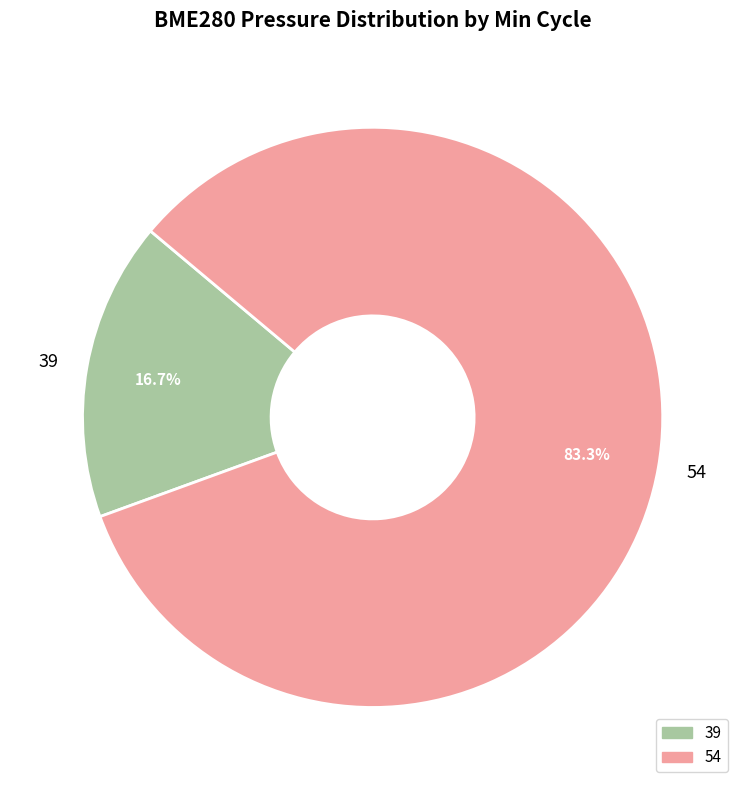

Does 54 account for over 50% of the chart?

Yes